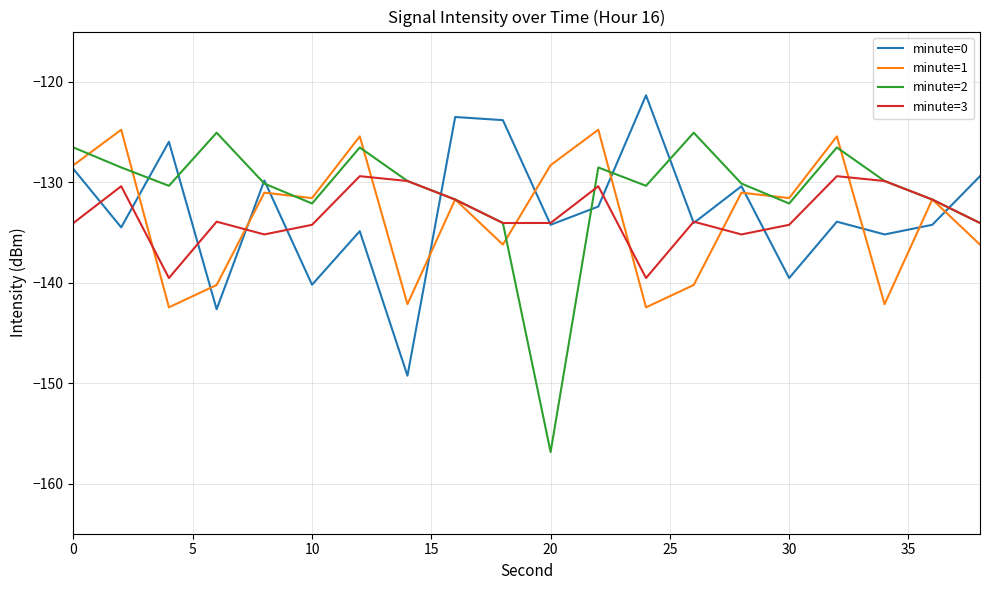

Which series ends up on top after the final intersection of minute=1 and minute=0?

minute=0